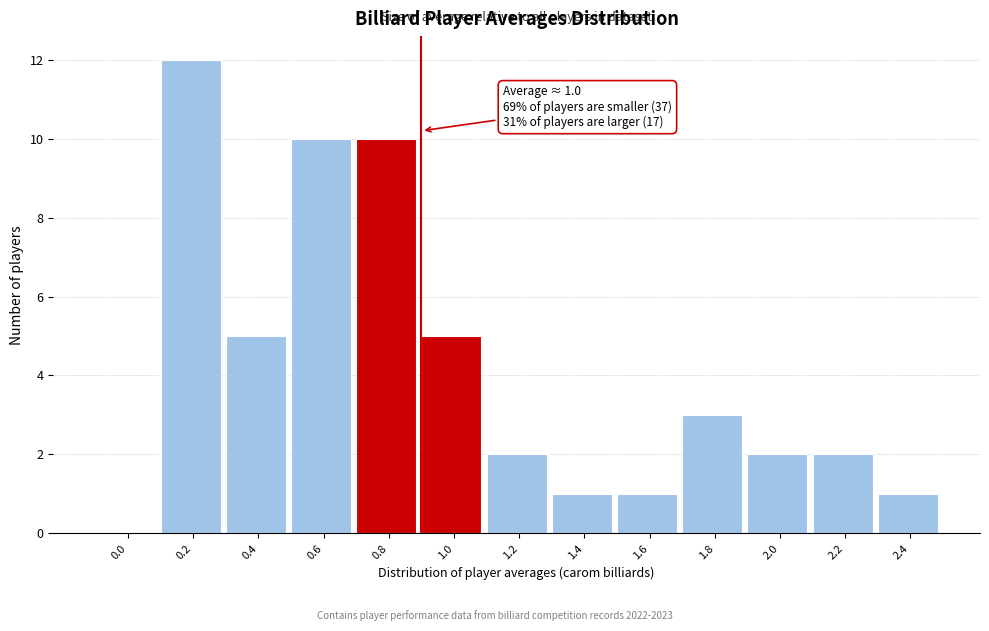

Reading right to left, list all the values displayed in this chart.

2.4=1	2.2=2	2.0=2	1.8=3	1.6=1	1.4=1	1.2=2	1.0=5	0.8=10	0.6=10	0.4=5	0.2=12	0.0=0